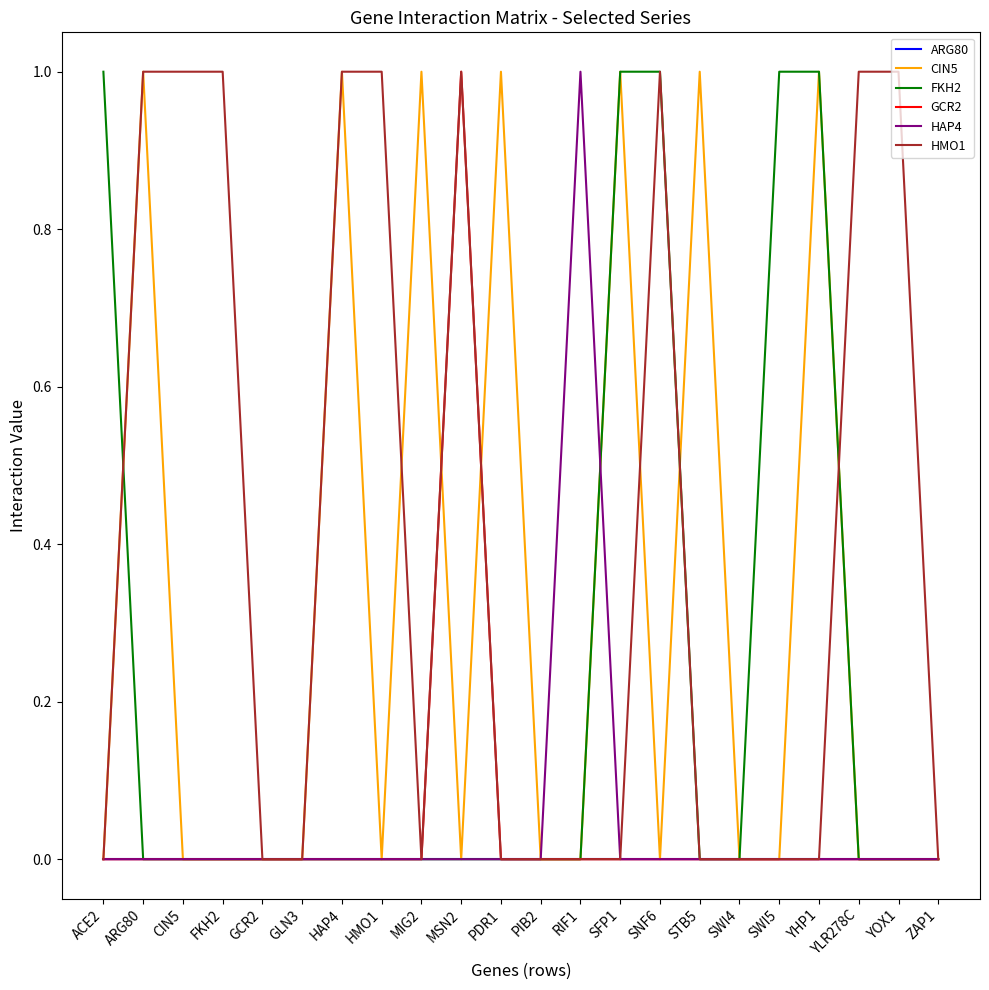

Is this an area chart (filled region under the line)?

No